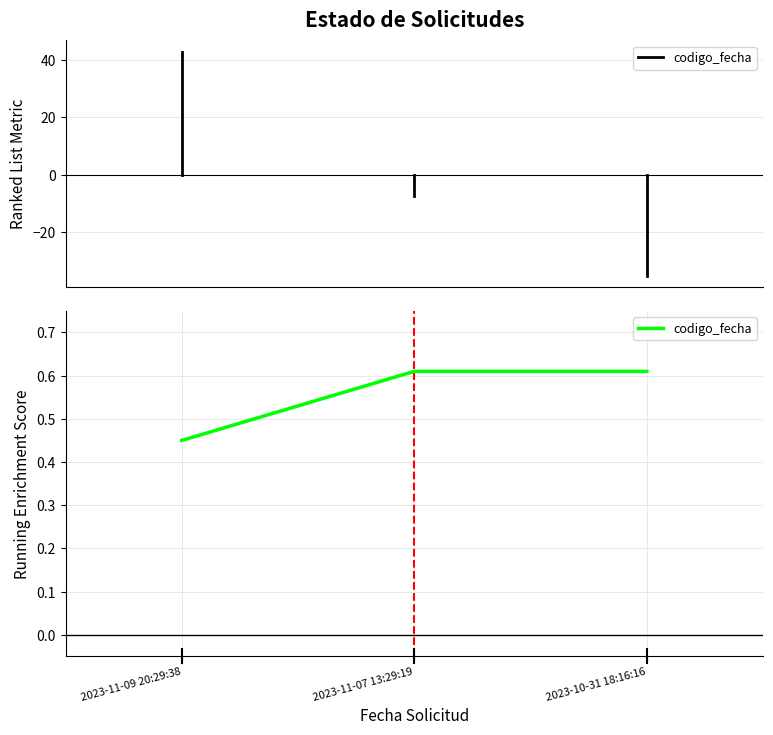

Is it true that the value at 2023-11-07 13:29:19 is 0.2?

False